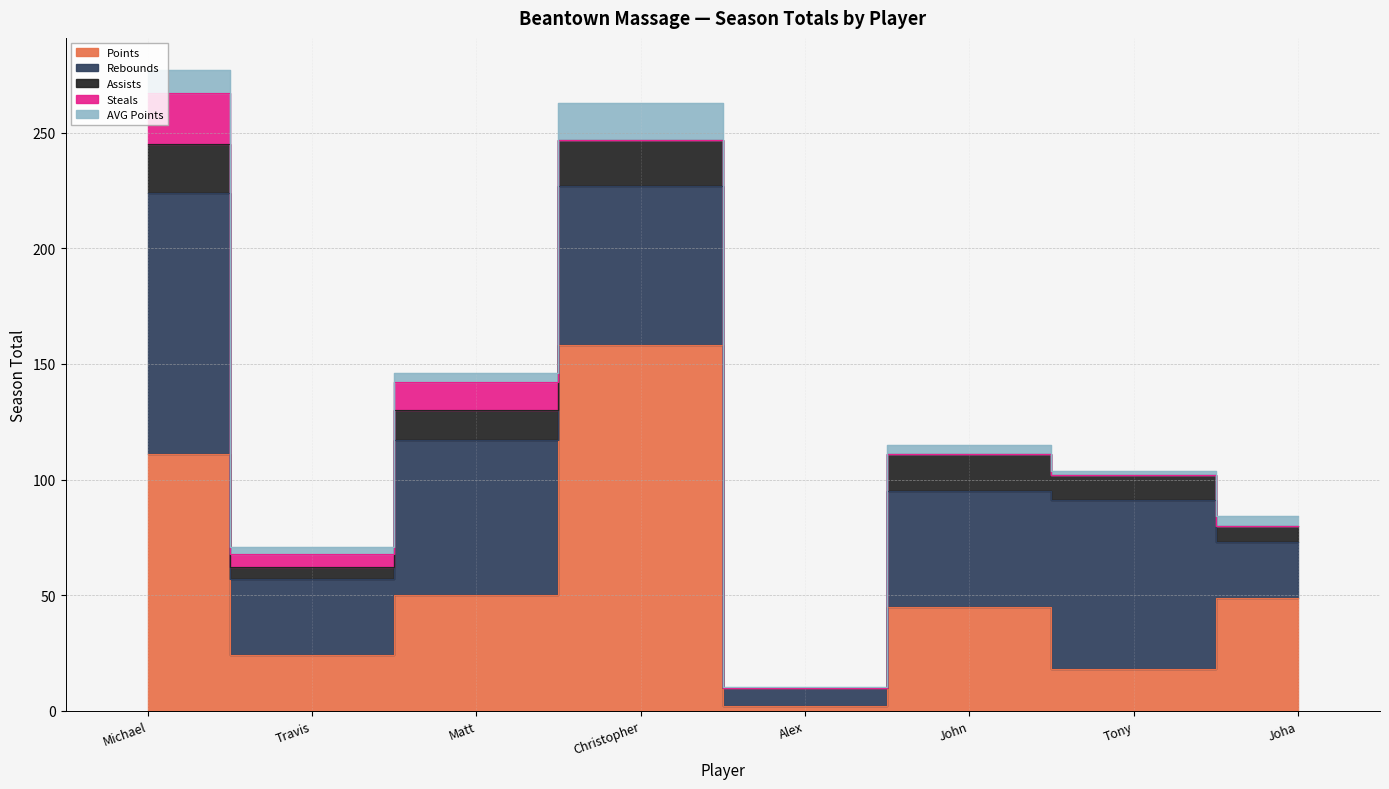

The value of AVG Points at John Persechini is 6.1. True or false?

False